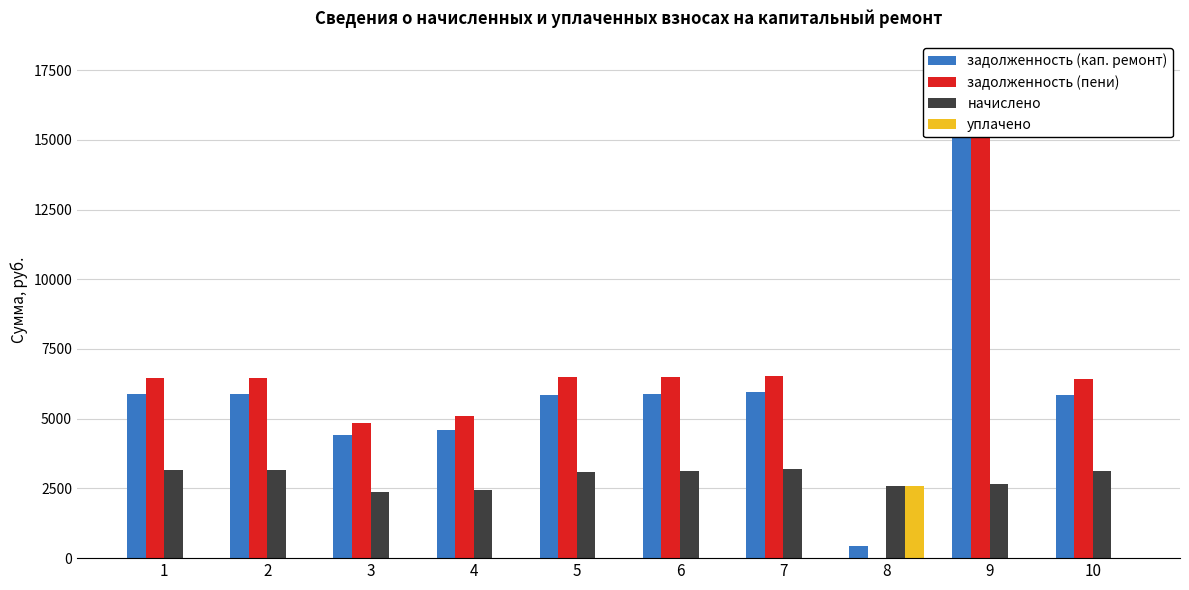

Reading left to right, transcribe all the data shown in this chart.

задолженность (кап. ремонт): 5872.9	5872.9	4408.2	4601.2	5858.6	5886.3	5941.4	430.8	16610.8	5859.3
задолженность (пени): 6444.3	6444.4	4837.1	5088.9	6479.6	6510.2	6519.5	0.8	17653.6	6429.4
начислено: 3142.8	3142.8	2358.9	2439.6	3106.2	3120.9	3179.4	2589.4	2661.4	3135.6
уплачено: 0.0	0.0	0.0	0.0	0.0	0.0	0.0	2584.9	0.0	0.0